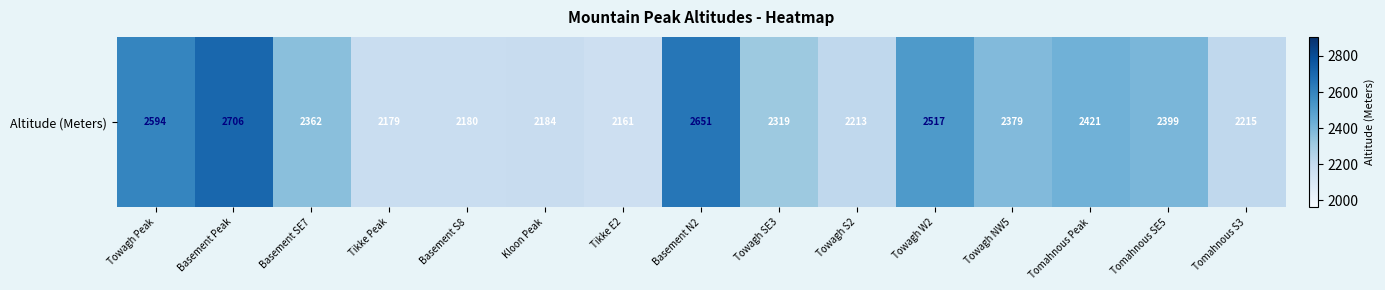

What value does the data have at Tomahnous Peak, to the nearest 50?

2400